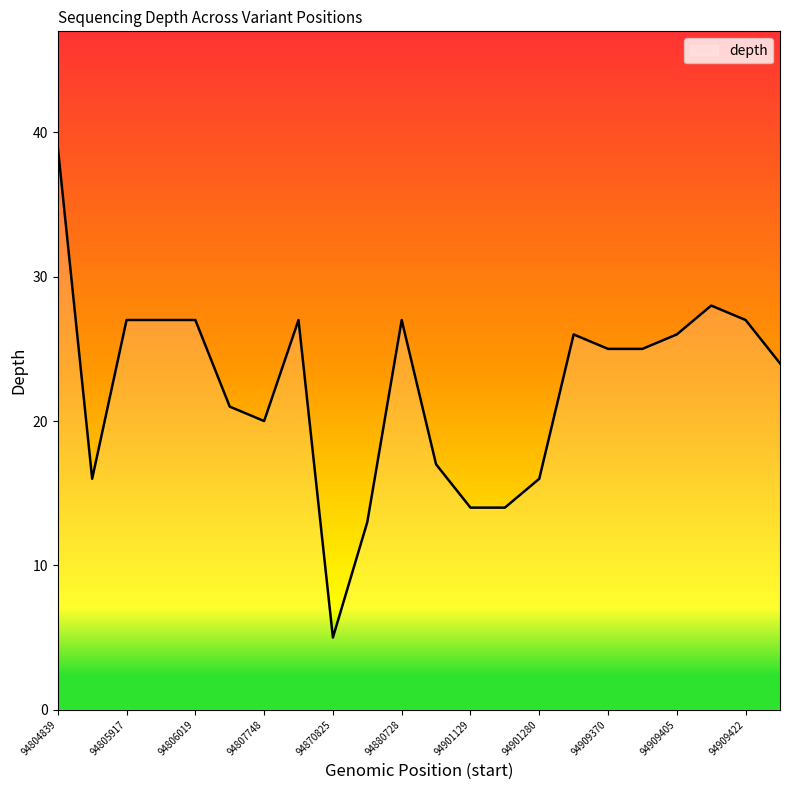

True or false: the data has more than 2 interior local peaks.

True